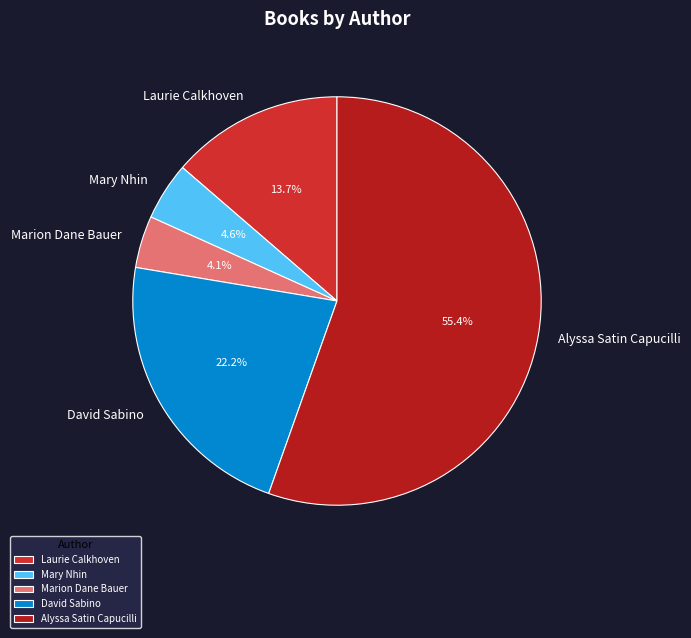

Which has a higher value, David Sabino or Laurie Calkhoven?

David Sabino